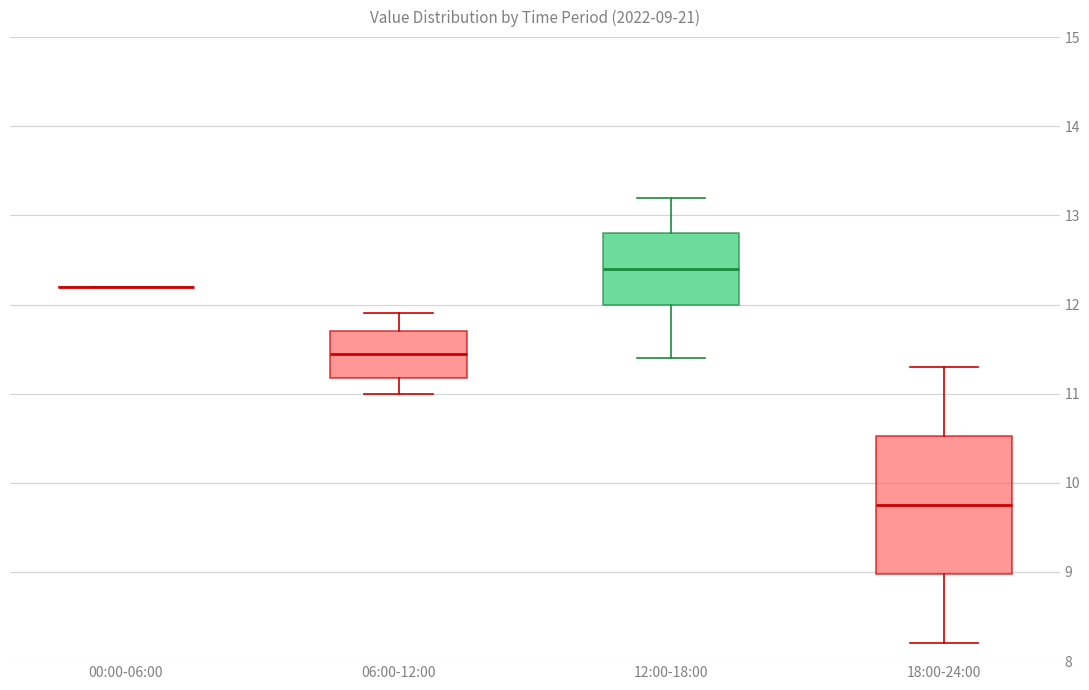

Comparing the boxes themselves (not the whiskers), which one is the tallest?

18:00-24:00